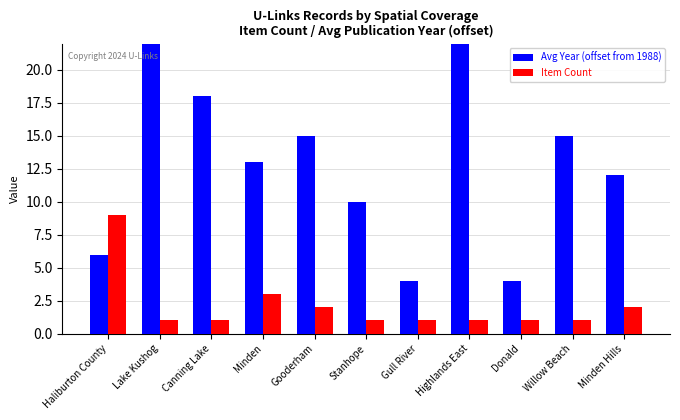

Read the Avg Year (offset from 1988) value at Minden.

13